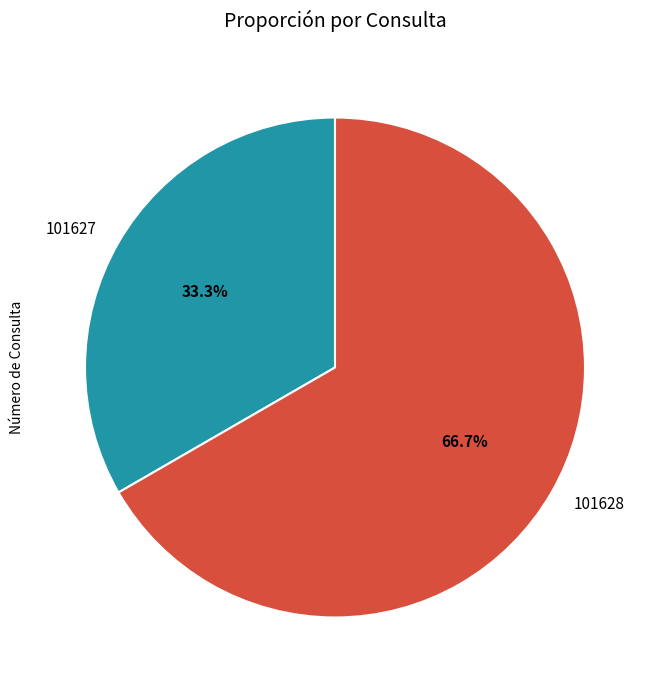

What is the ratio of the value at 101627 to the value at 101628?

0.5